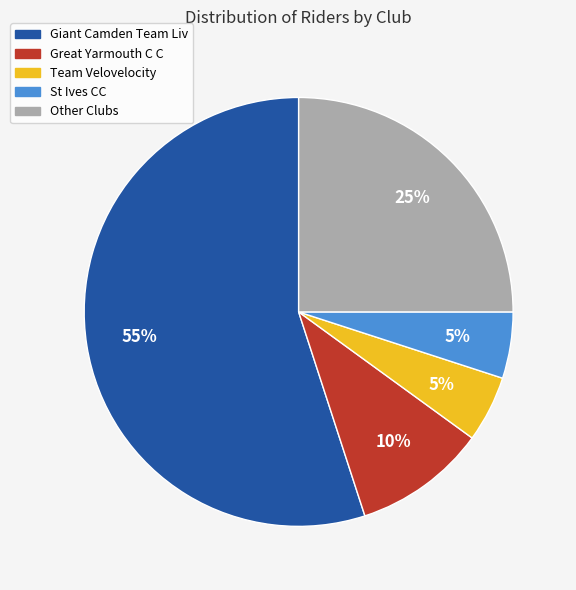

To the nearest percent, what is the average slice percentage?

20%